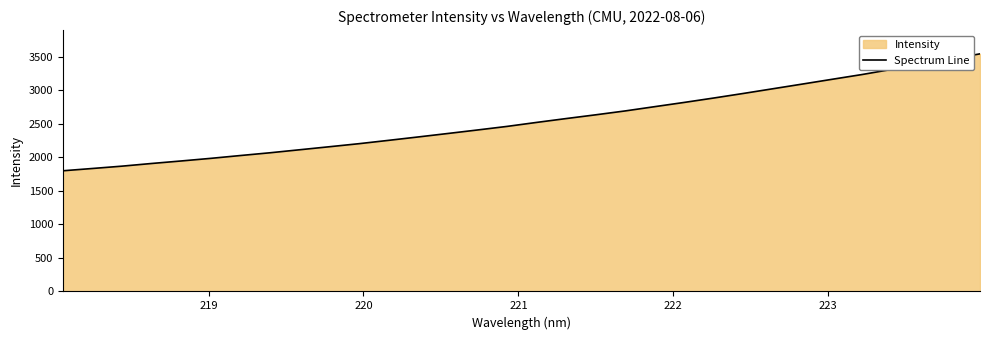

What is the minimum value shown in the chart?

1799.0